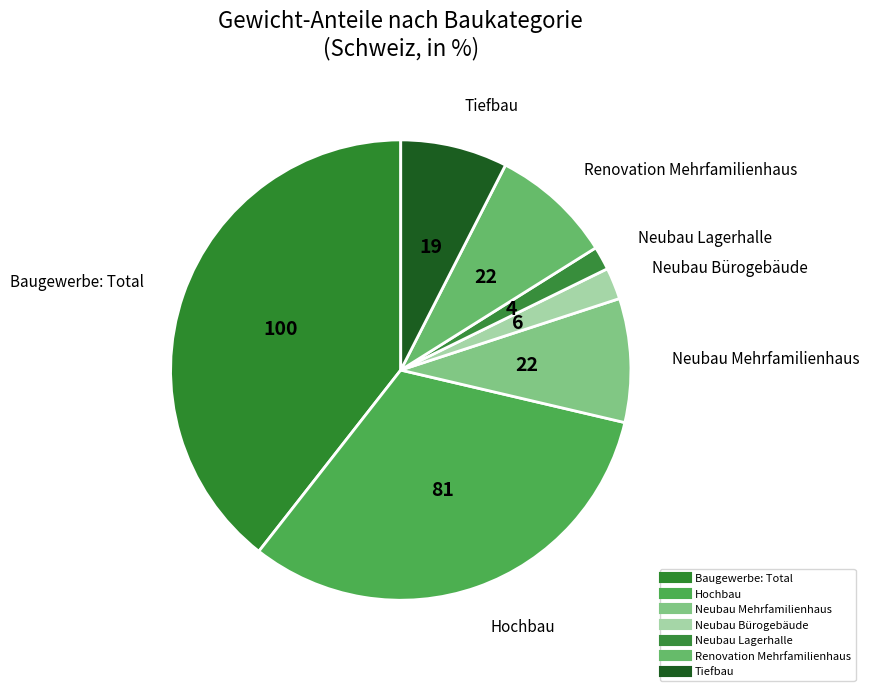

To the nearest percent, what percentage of the pie is Hochbau?

32%